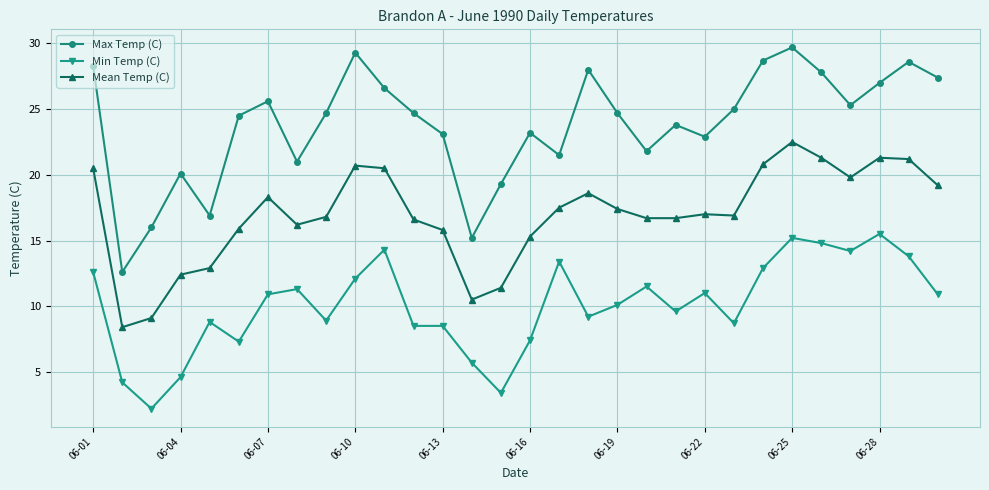

Count the number of data series in this chart.

3